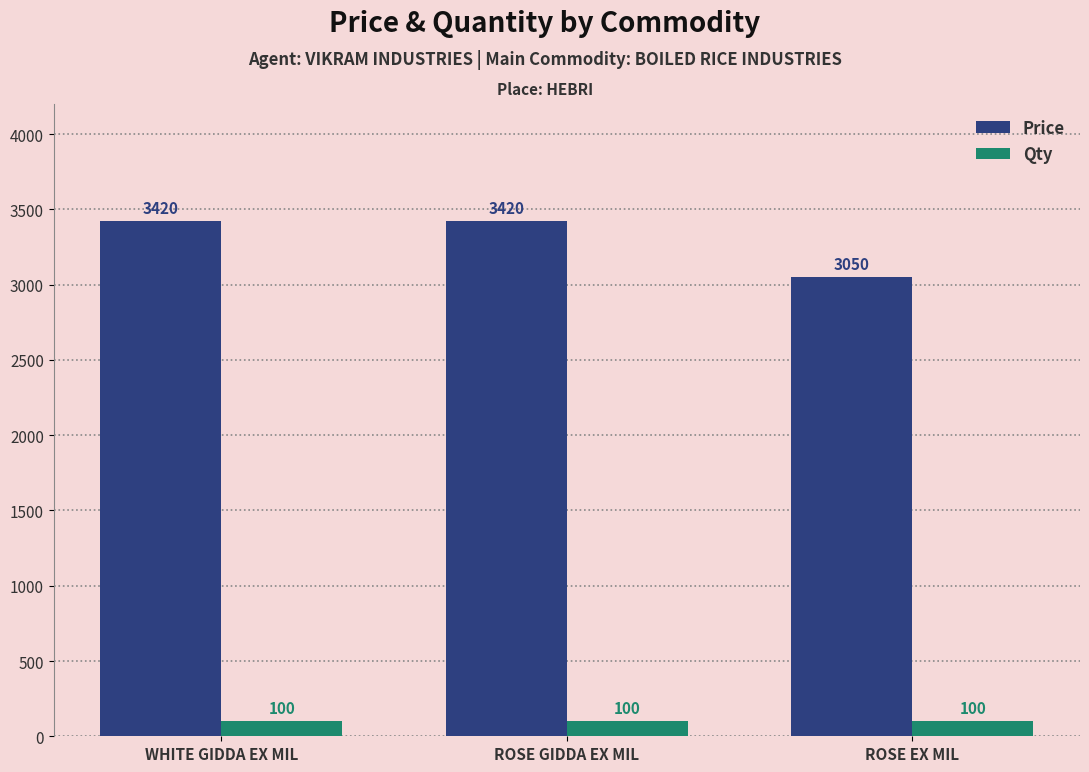

True or false: Price has a value of 4842 at ROSE GIDDA EX MIL.

False